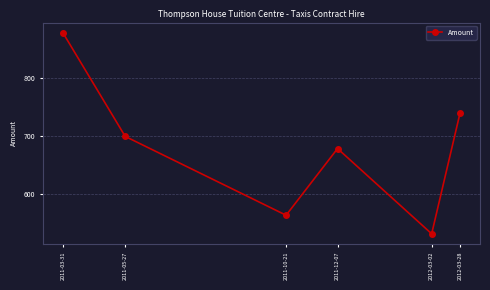

What is the minimum value shown in the chart?

532